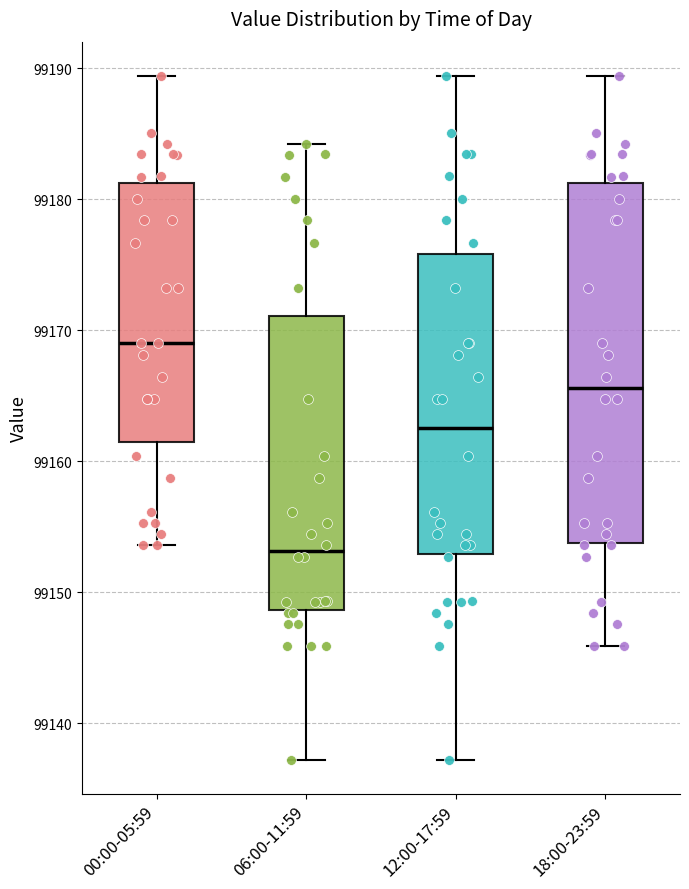

Reading left to right, read every box against the y-axis: the position of its median line, the range the box covers, and the ends of its whiskers. The values are not printed on the chart, so give them approximately, as read against the axis.

00:00-05:59: median 99169, box 99162 to 99181, whiskers 99154 to 99189
06:00-11:59: median 99153, box 99149 to 99171, whiskers 99137 to 99184
12:00-17:59: median 99163, box 99153 to 99176, whiskers 99137 to 99189
18:00-23:59: median 99166, box 99154 to 99181, whiskers 99146 to 99189